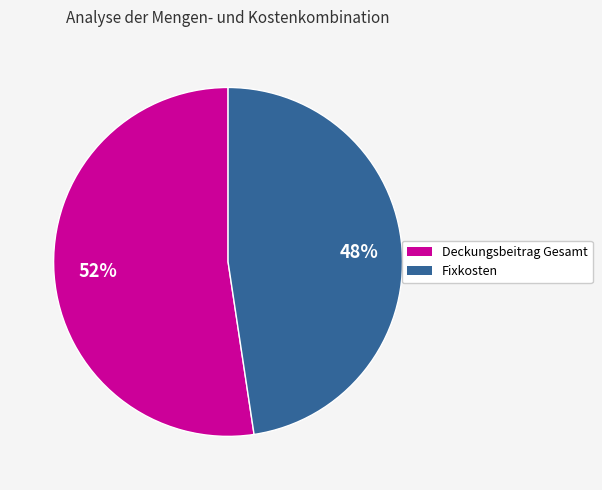

Does any single category account for the majority?

Yes